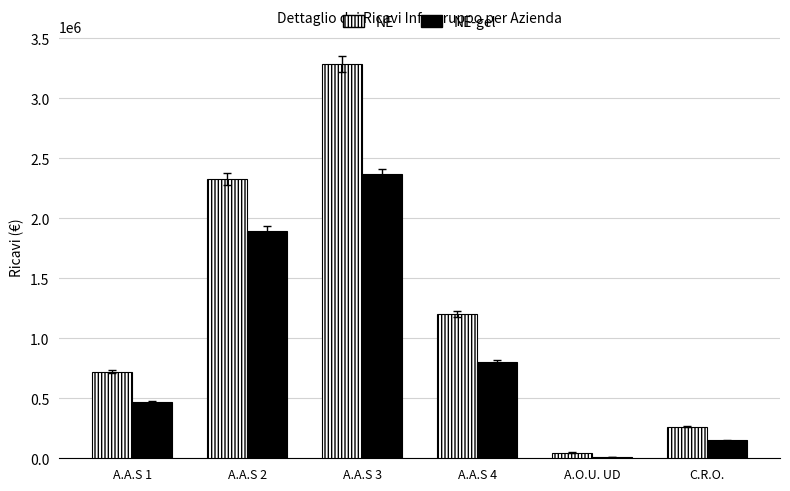

What are all the series names shown in the legend?

NE, NE-gel